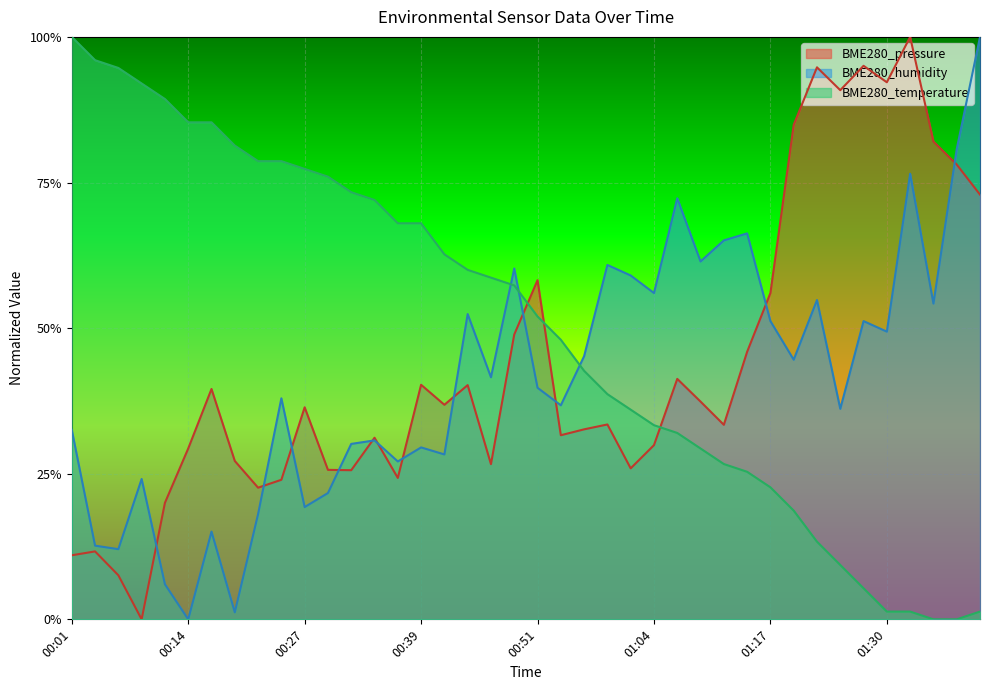

At which category is the sum across all series the highest?

01:33